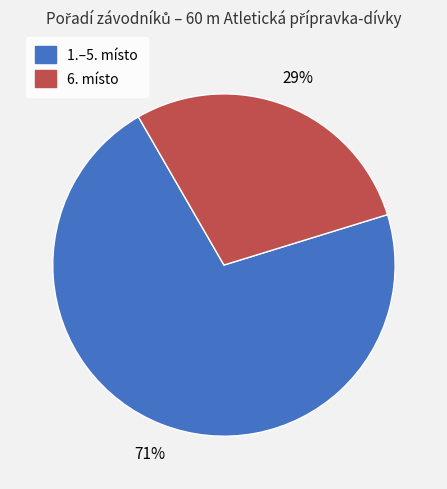

To the nearest percent, what is the average slice percentage?

50%